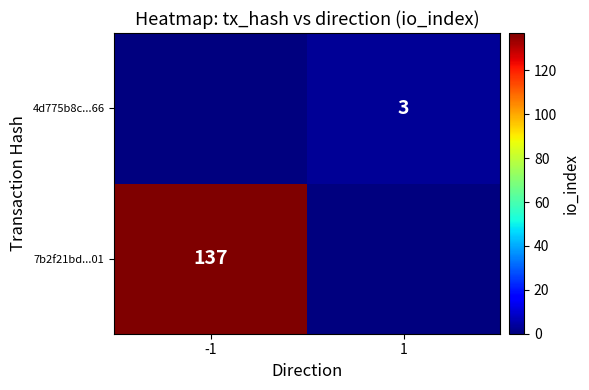

Which category has the lowest value across all series?

1